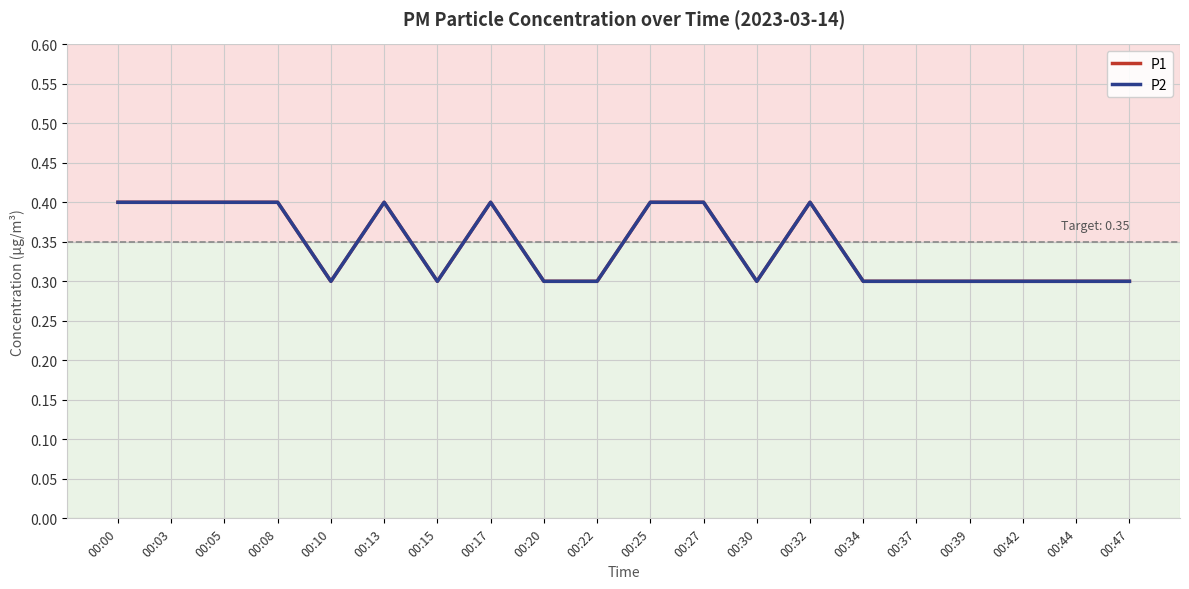

At which category does P2 reach its first local peak?

00:13